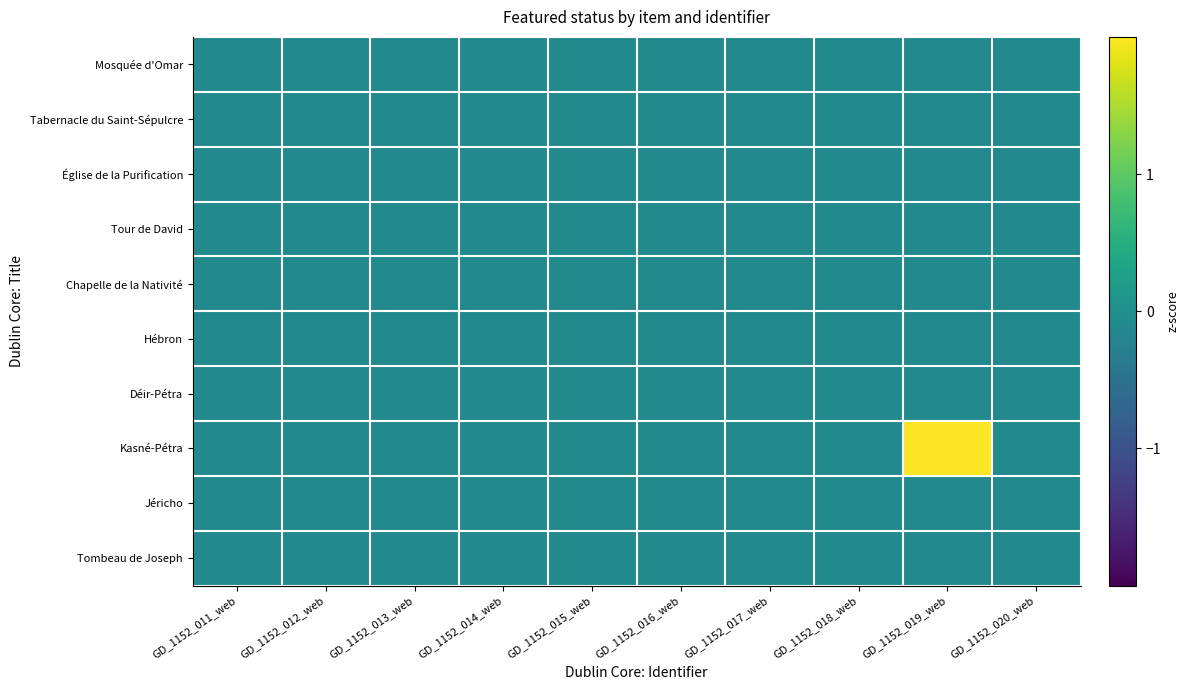

What is the smallest value displayed?

-0.1